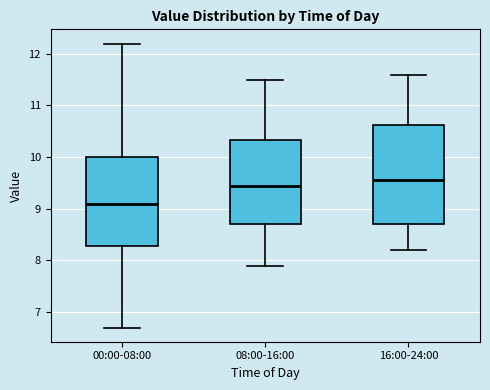

Which box has the lowest median line?

00:00-08:00